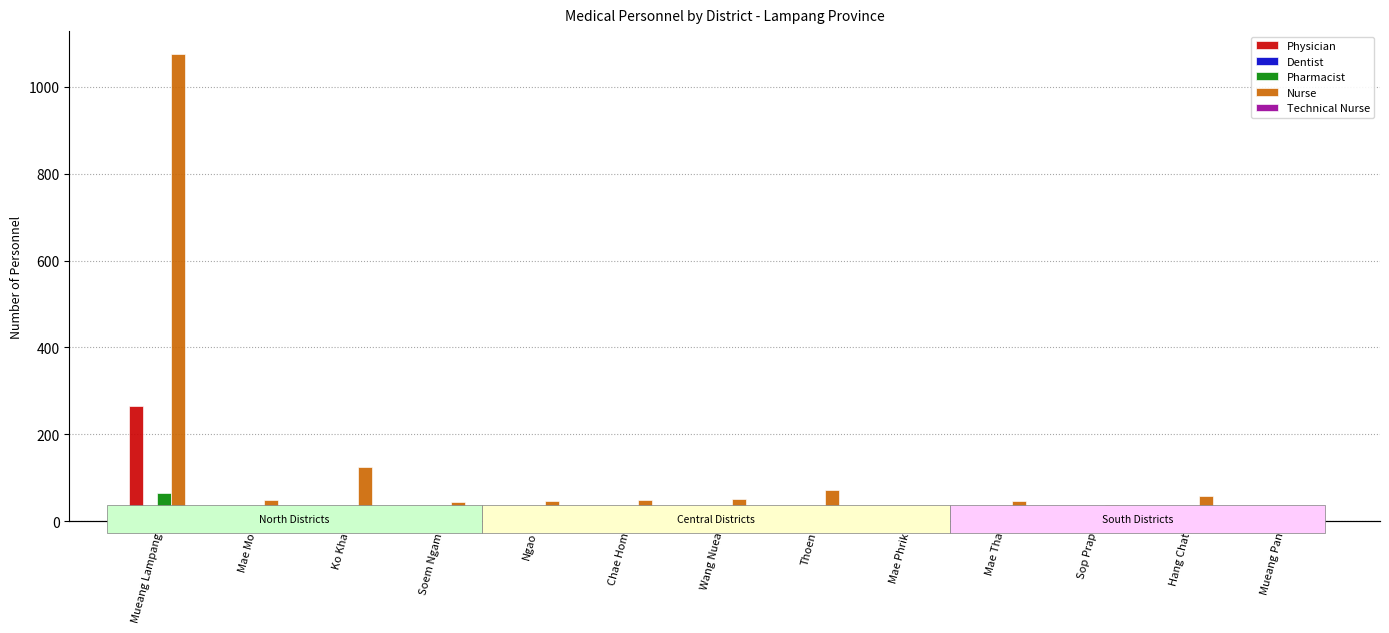

At how many categories does at least one series exceed 1048?

1